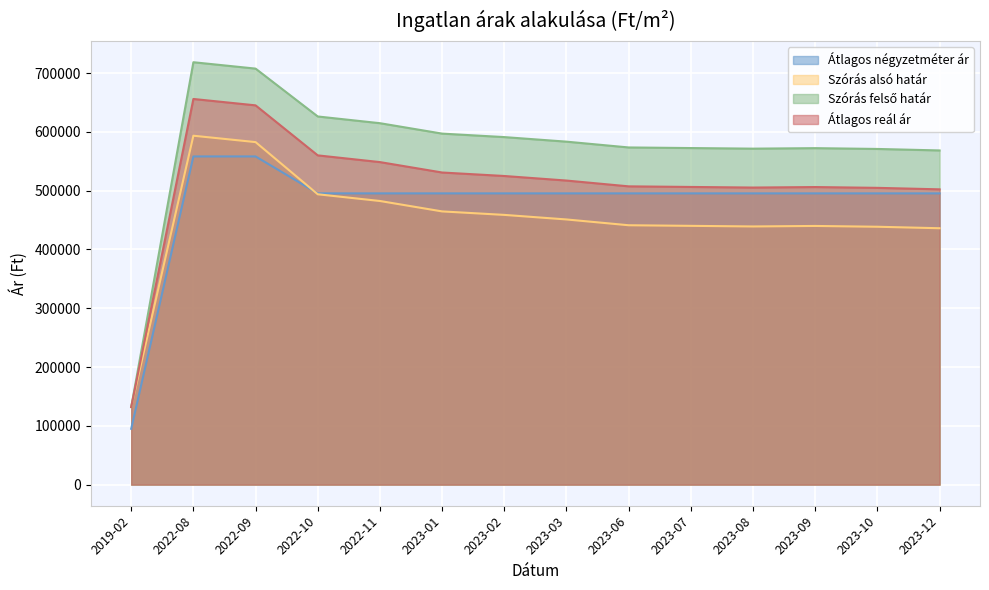

Is it true that Szórás alsó határ equals 493851 at 2022-10?

True